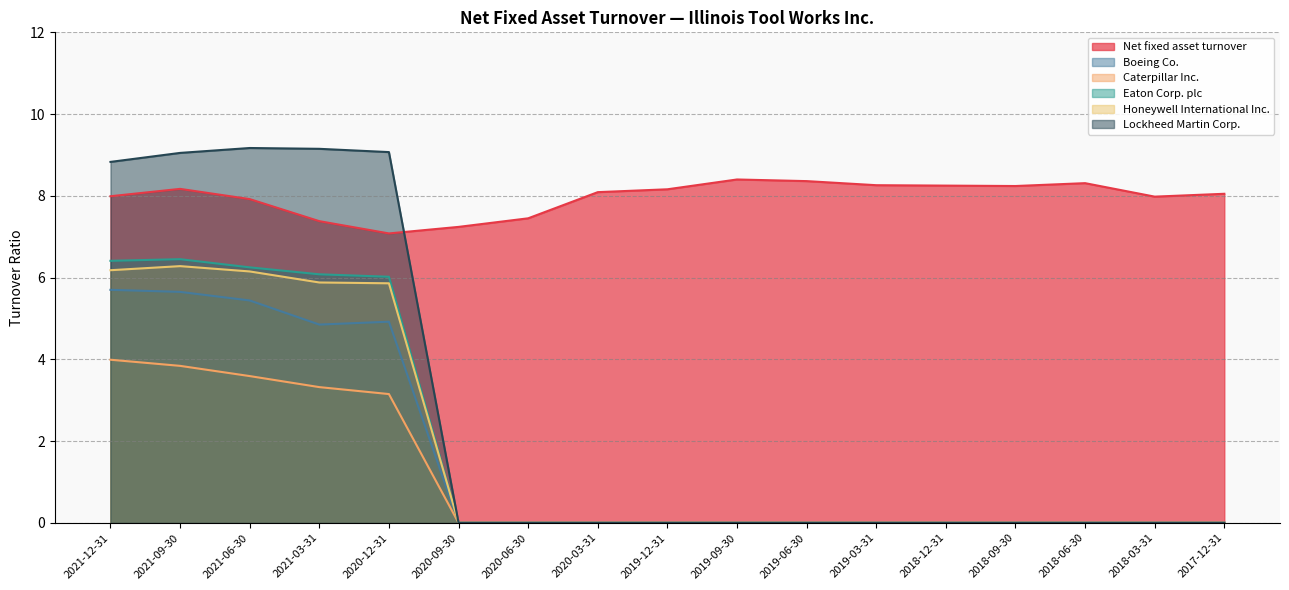

What position from the right is 2018-12-31?

5